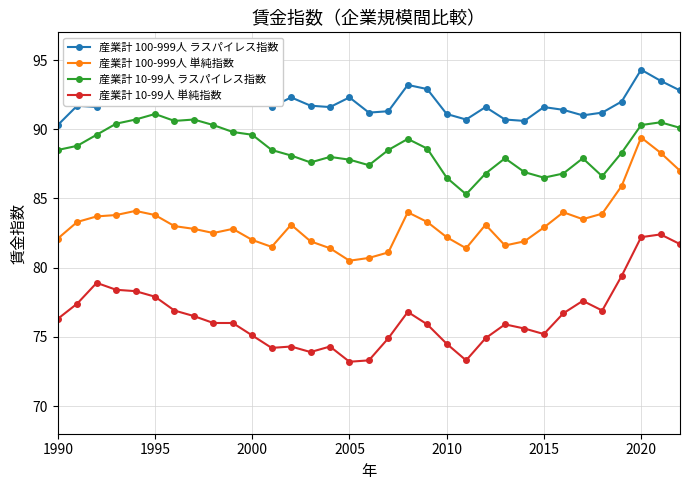

At how many categories does at least one series exceed 79?

33